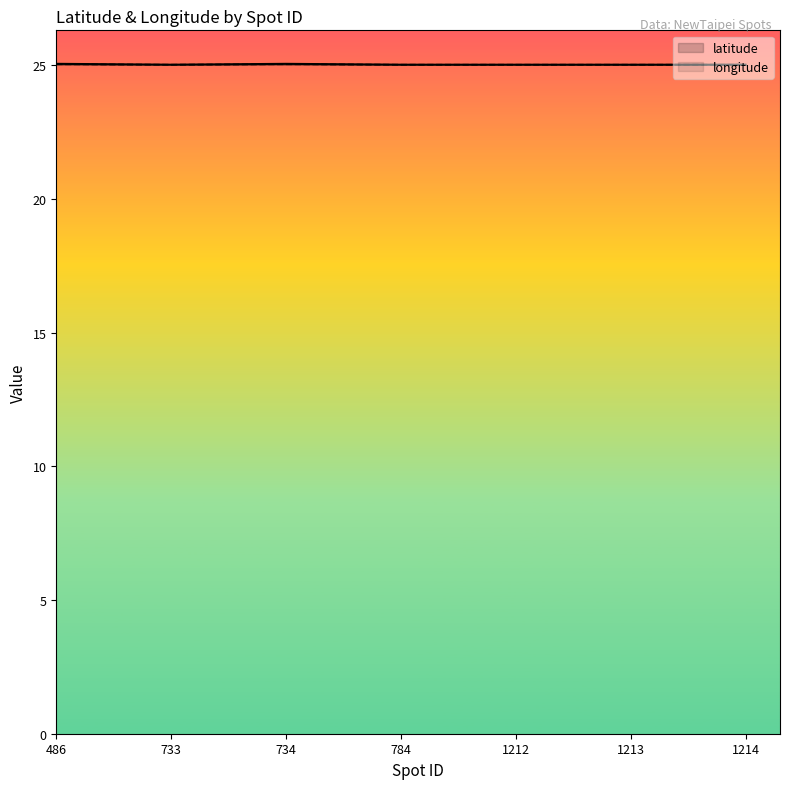

Which category has the lowest value in the latitude series?

733